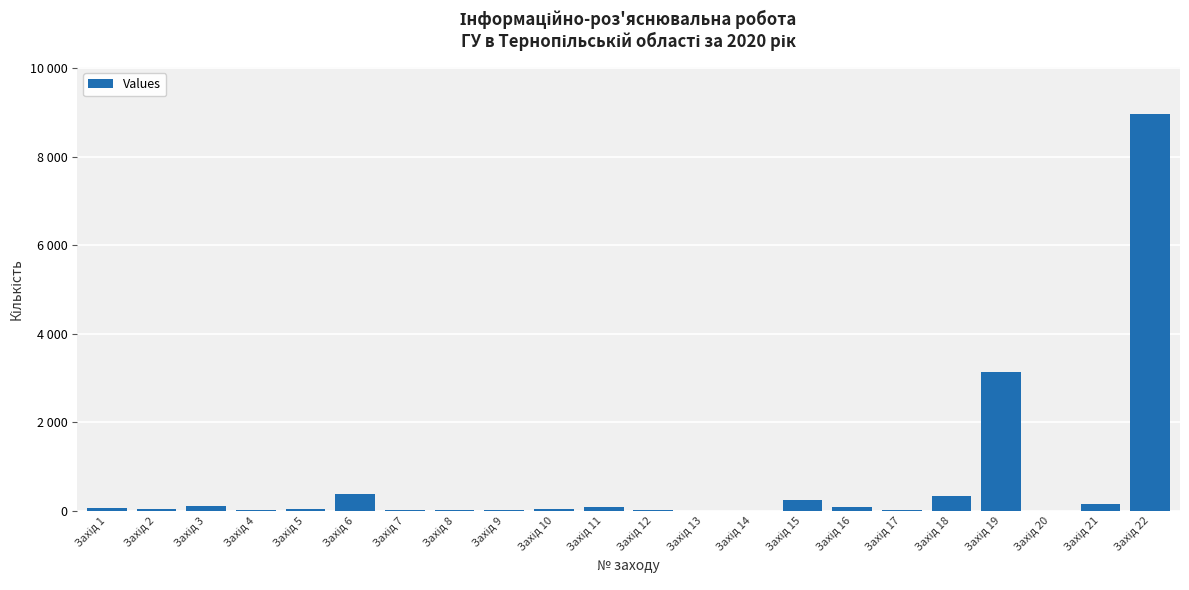

Is it true that the value at Захід 21 is 249?

False